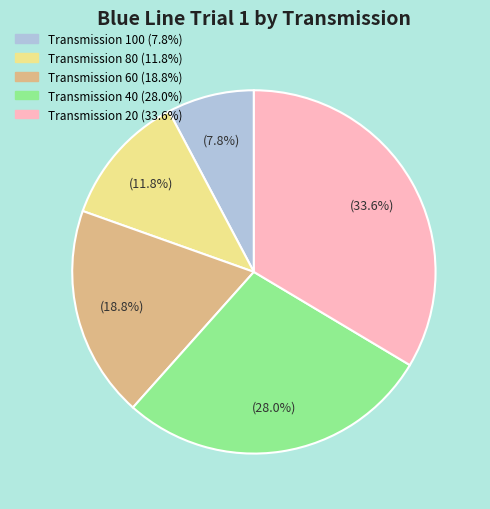

How many slices are in this pie chart?

5